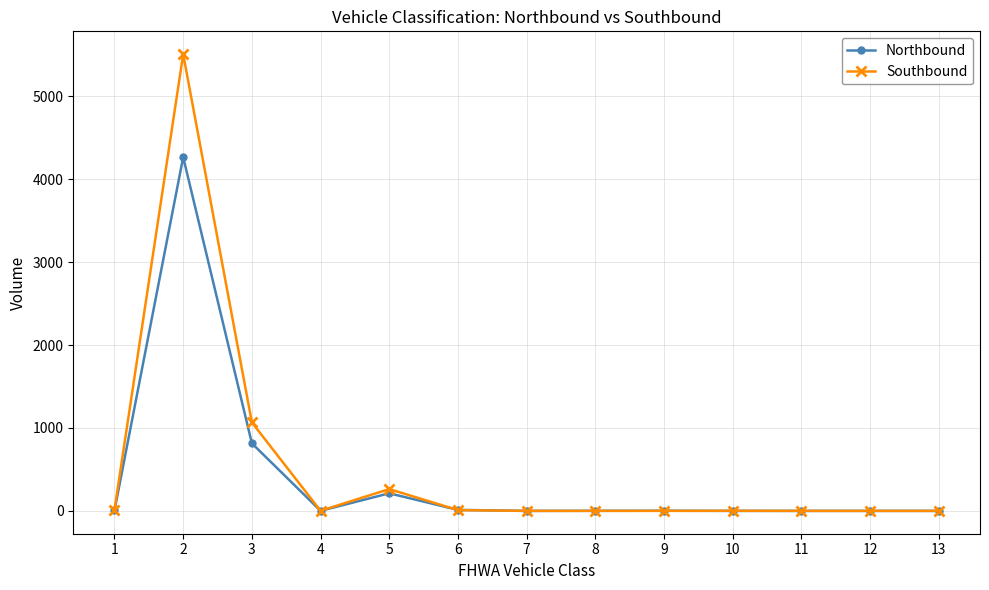

Is it true that Southbound equals 2077 at 2?

False